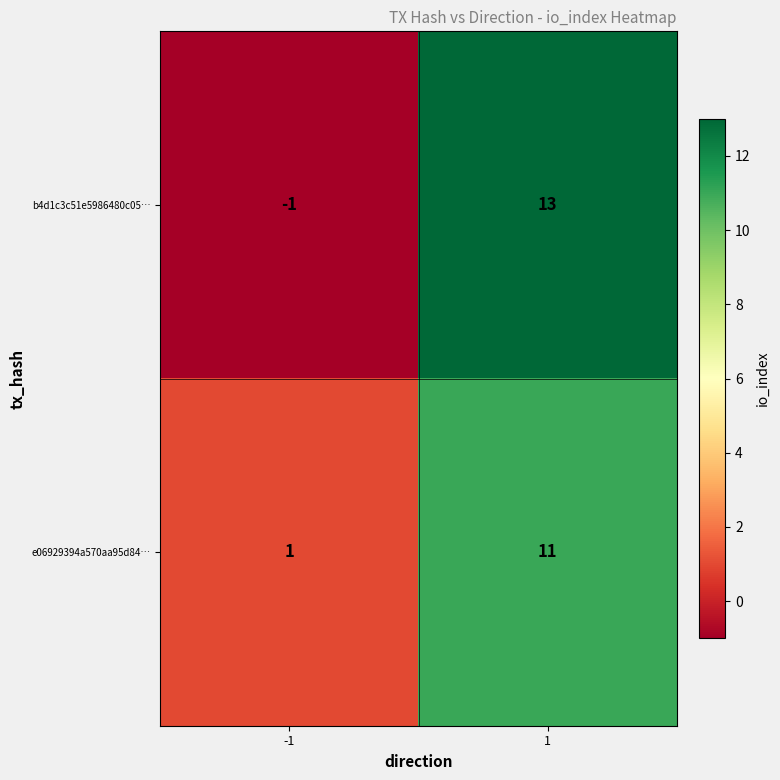

Is the value of e06929394a570aa95d84… at -1 greater than the value of b4d1c3c51e5986480c05… at -1?

Yes